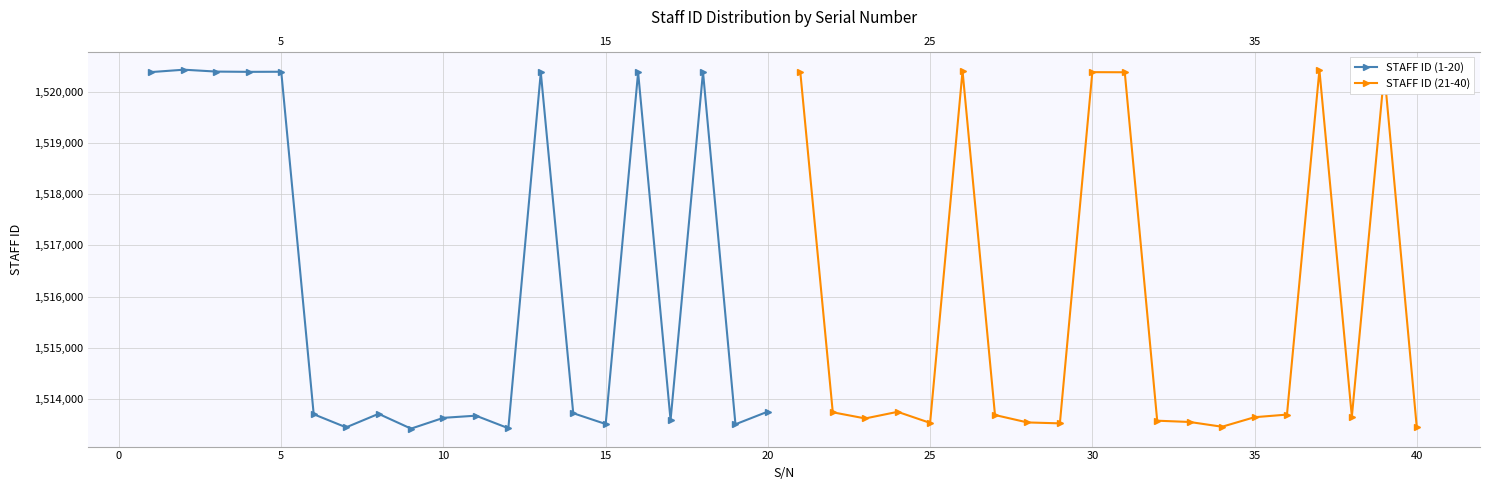

At how many categories does at least one series exceed 1517706?

13